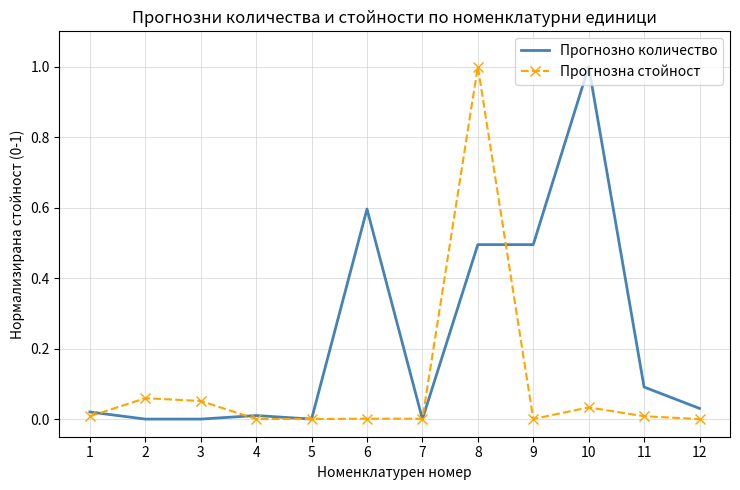

Where do Прогнозно количество and Прогнозна стойност first cross each other?

1 and 2